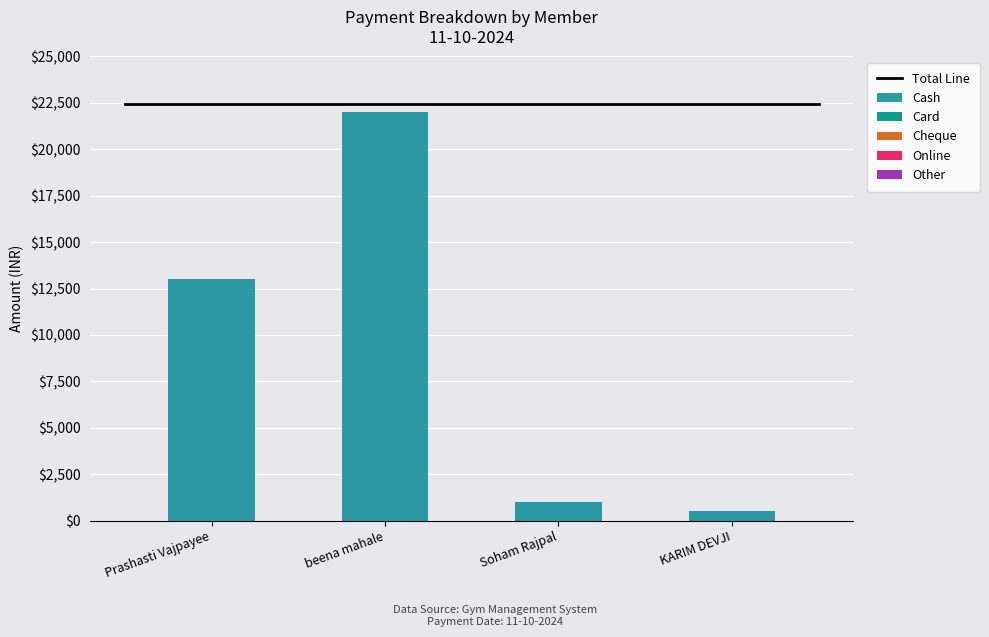

Approximately how many times larger is the value at beena mahale compared to Prashasti Vajpayee?

1.7